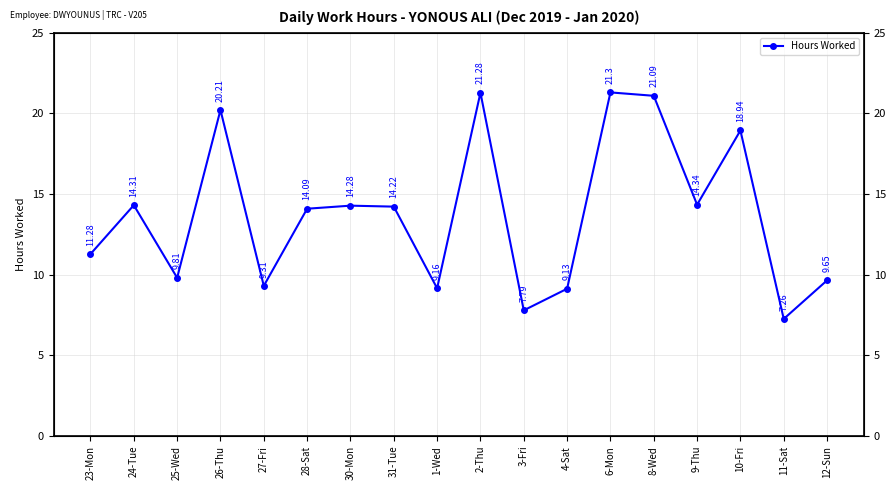

The chart shows a value of 5.1 at 24-Tue. True or false?

False